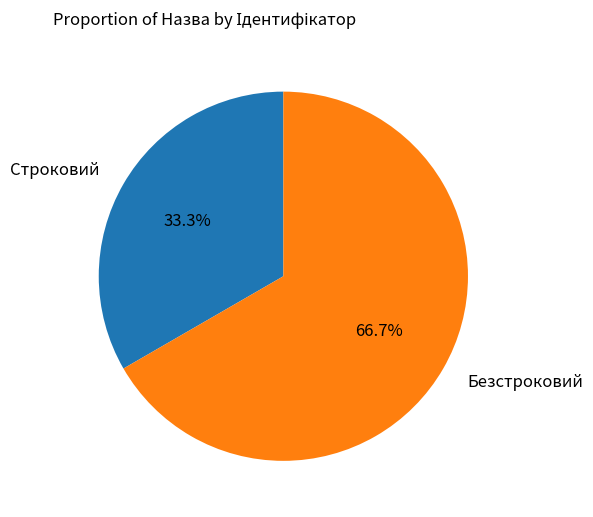

Which slice is the largest?

Безстроковий